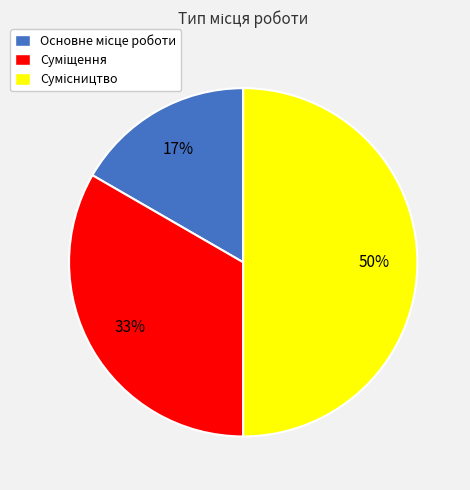

To the nearest percent, what is the difference between the largest and smallest slice percentages?

33%